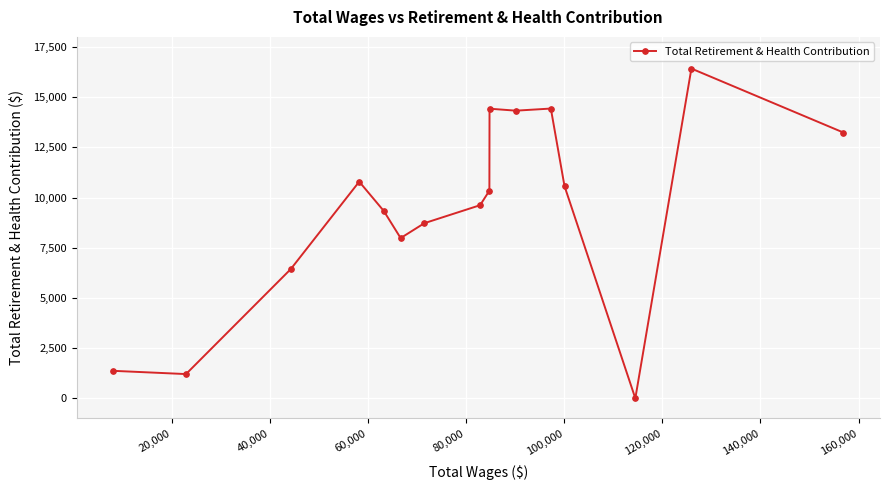

What is the difference between the maximum and minimum values?

16422